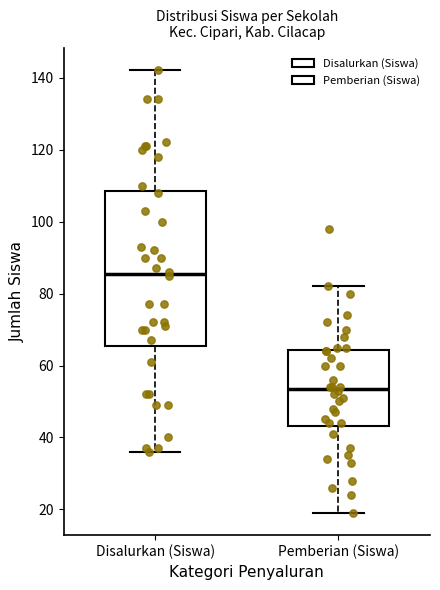

Reading left to right, read every box against the y-axis: the position of its median line, the range the box covers, and the ends of its whiskers. The values are not printed on the chart, so give them approximately, as read against the axis.

Disalurkan (Siswa): median 86, box 66 to 108, whiskers 36 to 142
Pemberian (Siswa): median 54, box 44 to 64, whiskers 20 to 82